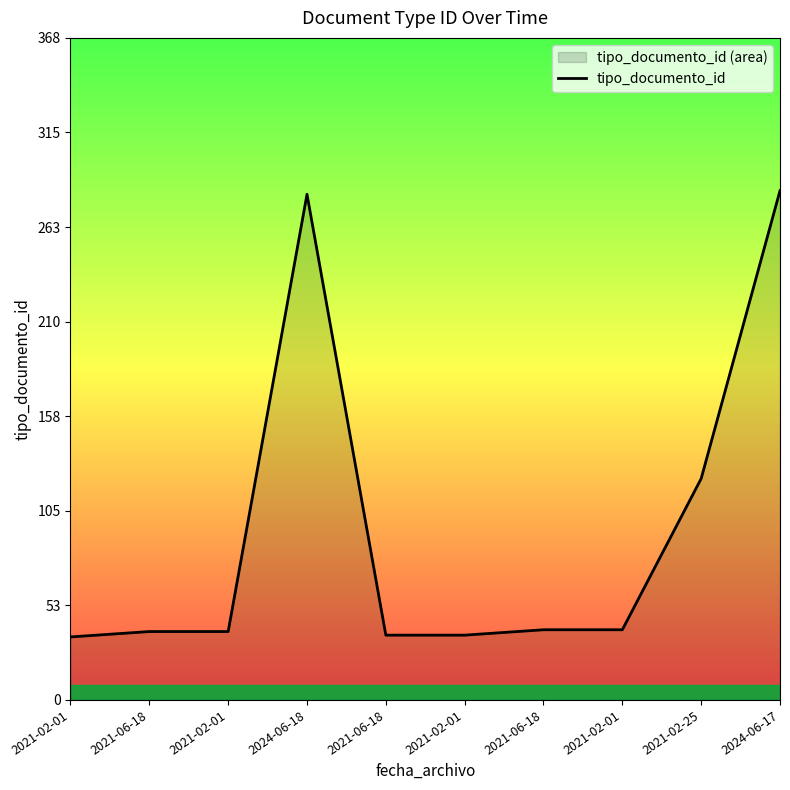

List the labels in order of value, largest first.

2024-06-17, 2024-06-18, 2021-02-25, 2021-06-18, 2021-02-01, 2021-06-18, 2021-02-01, 2021-06-18, 2021-02-01, 2021-02-01